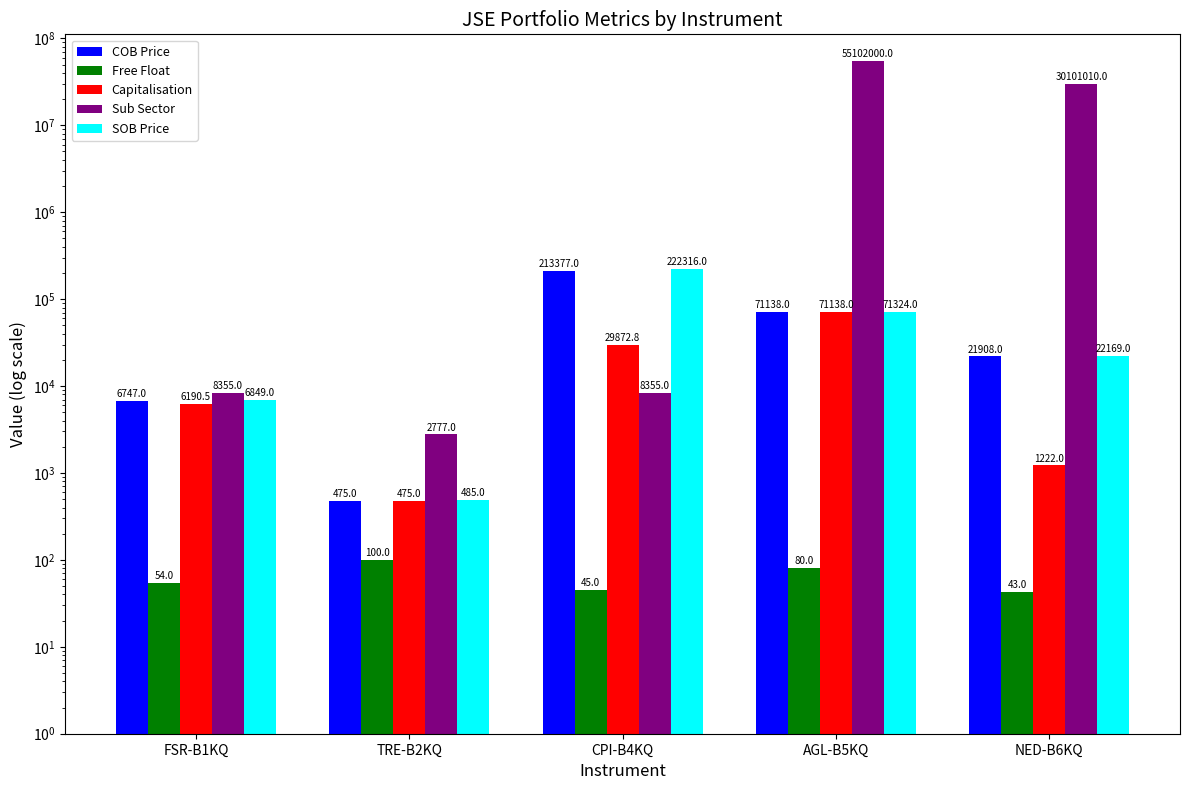

What is the maximum value for Sub Sector?

55102000.0